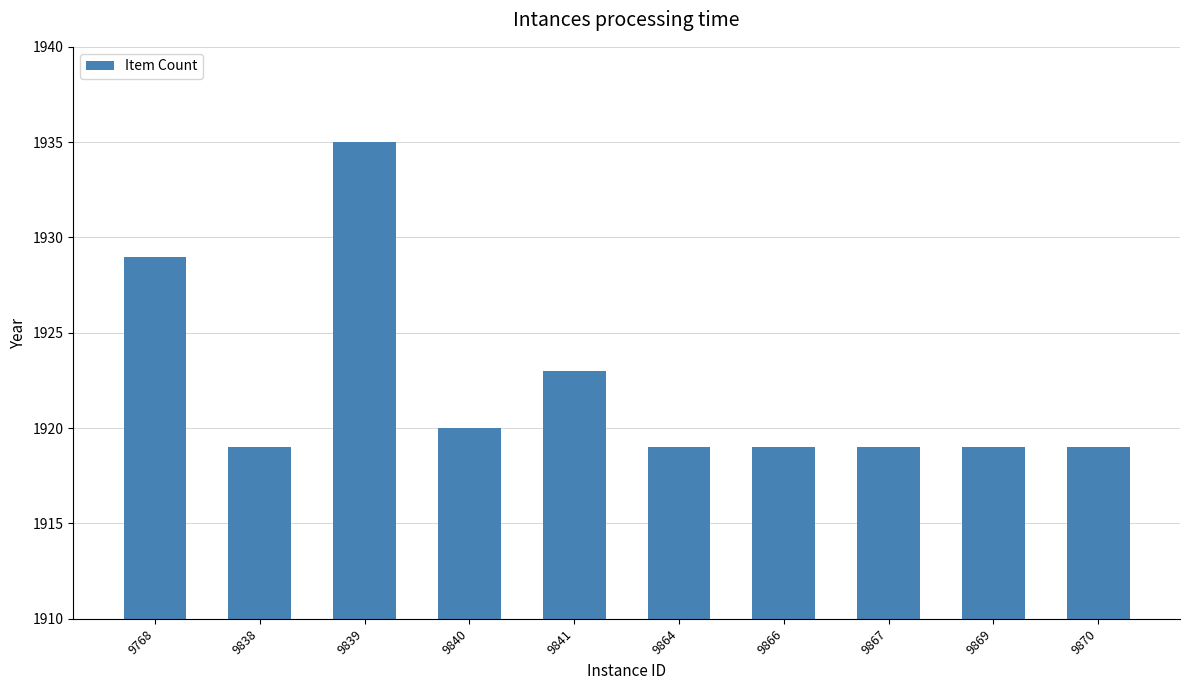

What is the sum of the values at 9840 and 9867?

3839